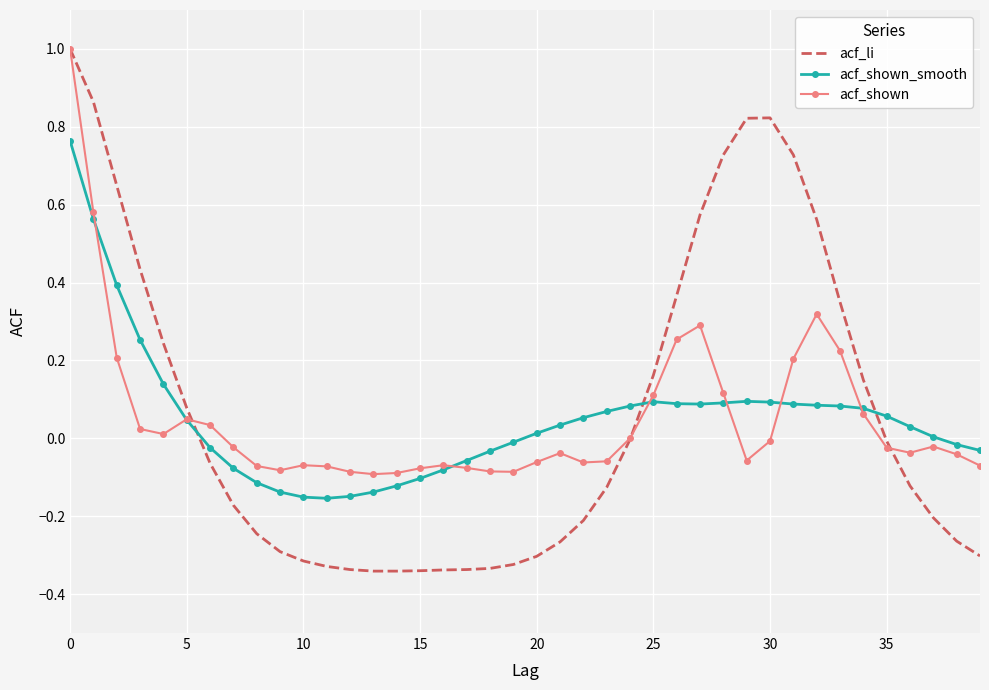

Which series has the largest total across all categories?

acf_li